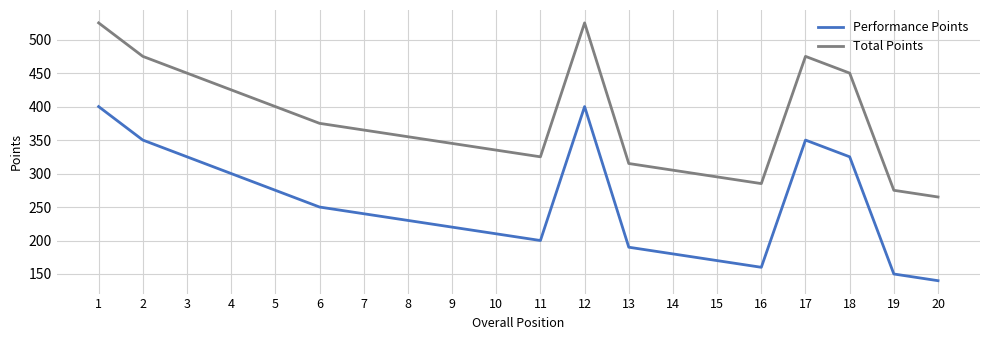

Reading left to right, what are all the values shown in this chart?

Performance Points: 1=400	2=350	3=325	4=300	5=275	6=250	7=240	8=230	9=220	10=210	11=200	12=400	13=190	14=180	15=170	16=160	17=350	18=325	19=150	20=140
Total Points: 1=525	2=475	3=450	4=425	5=400	6=375	7=365	8=355	9=345	10=335	11=325	12=525	13=315	14=305	15=295	16=285	17=475	18=450	19=275	20=265